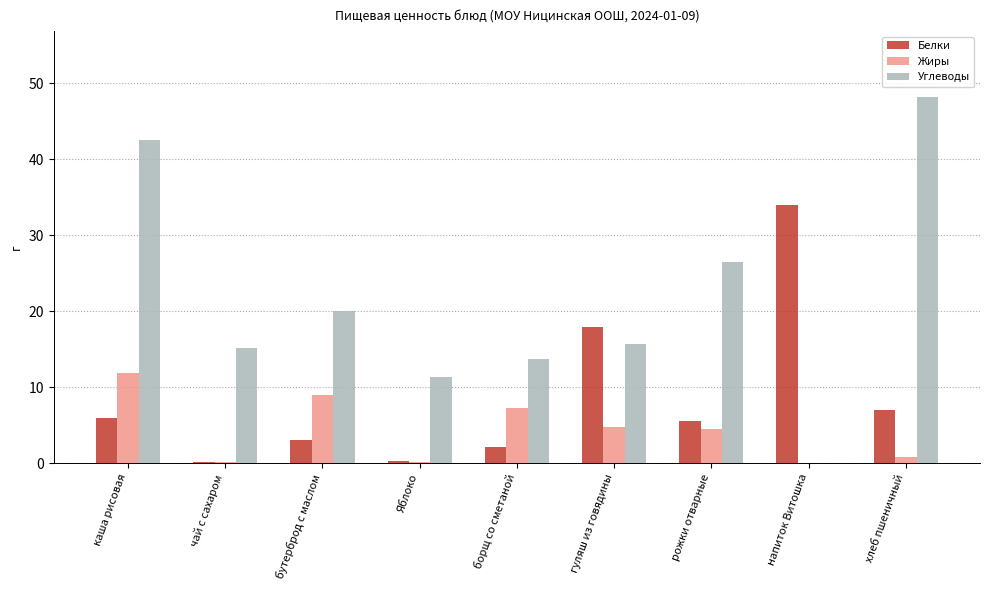

What is the sum of the Белки values at борщ со сметаной and каша рисовая?

8.1